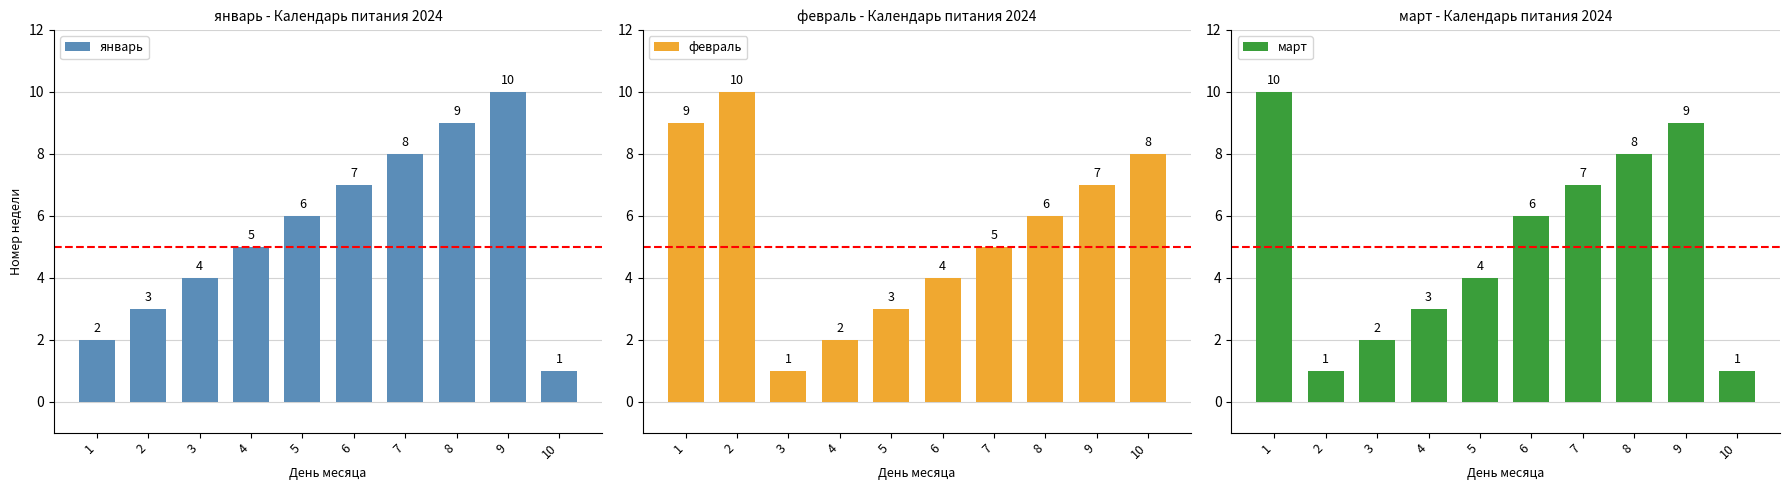

What is the approximate value of январь at 6?

7